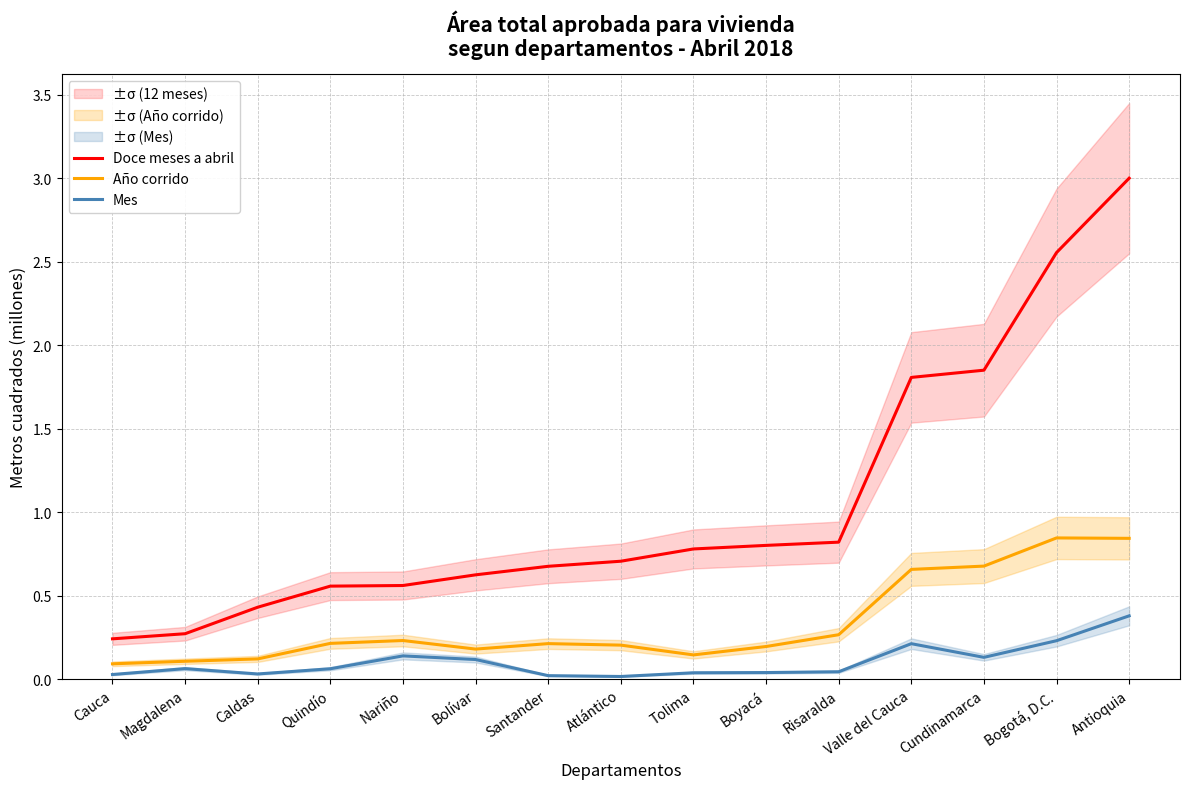

What is the highest value of the Doce meses a abril series?

3.0